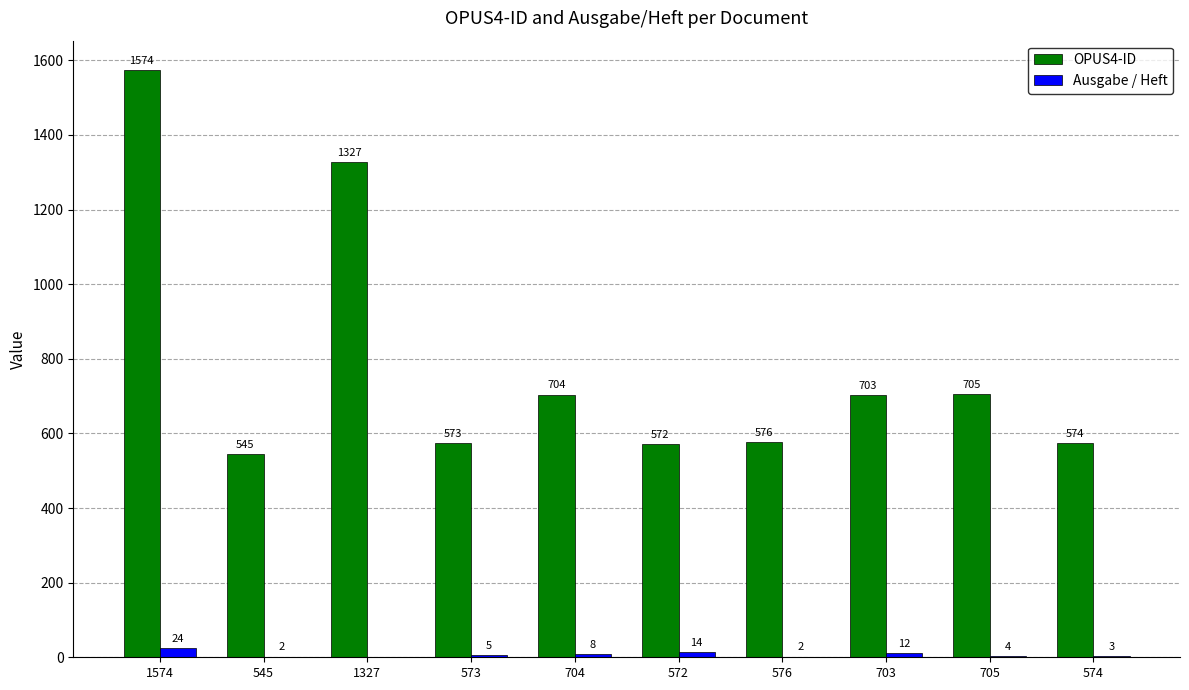

What is the sum of the OPUS4-ID values at 573 and 1327?

1900